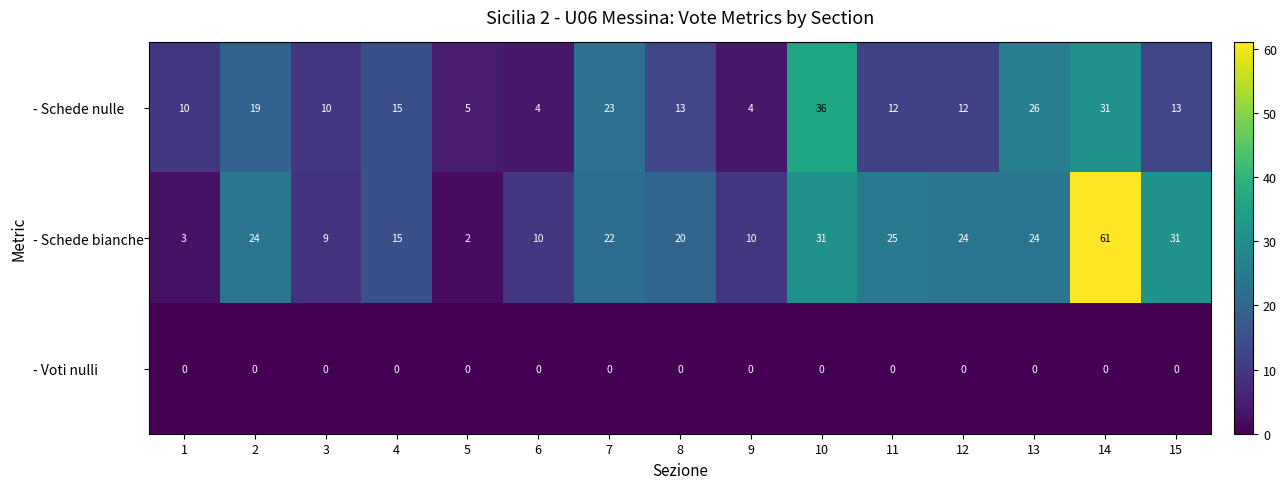

How many data points does each series have?

15